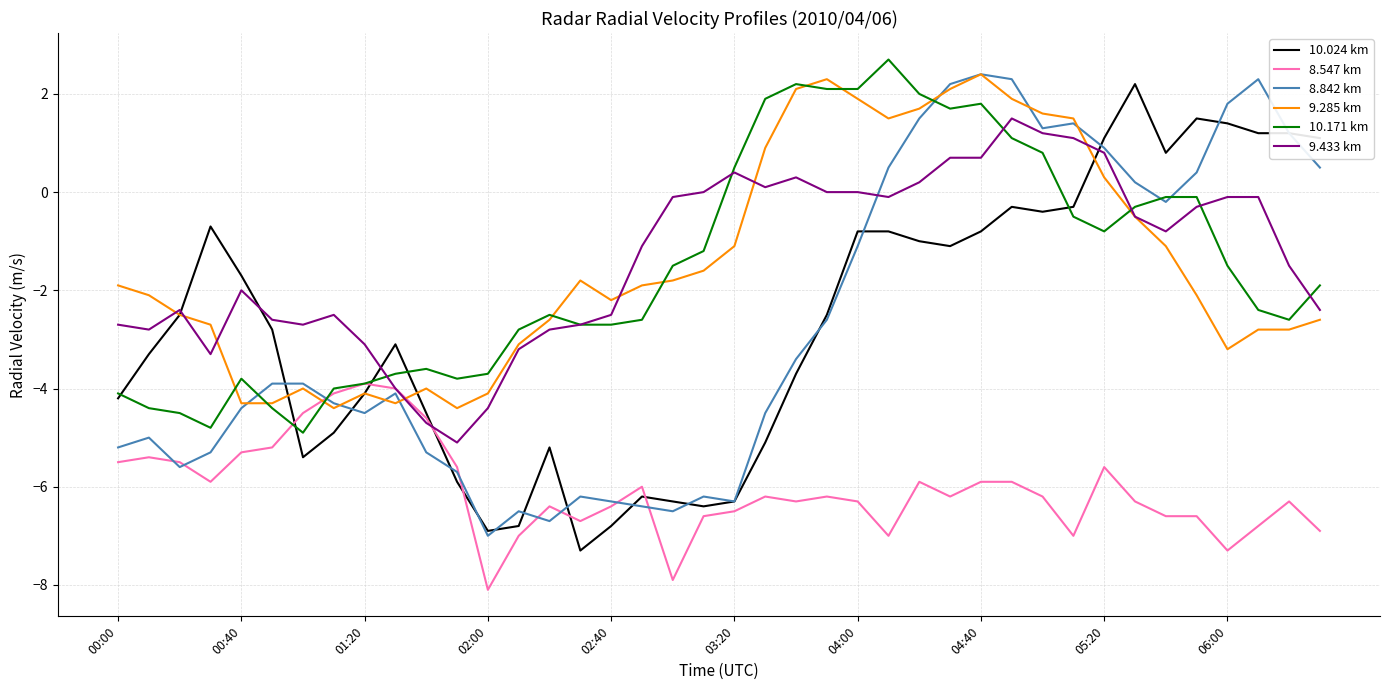

What is the minimum value for 10.024 km?

-7.3